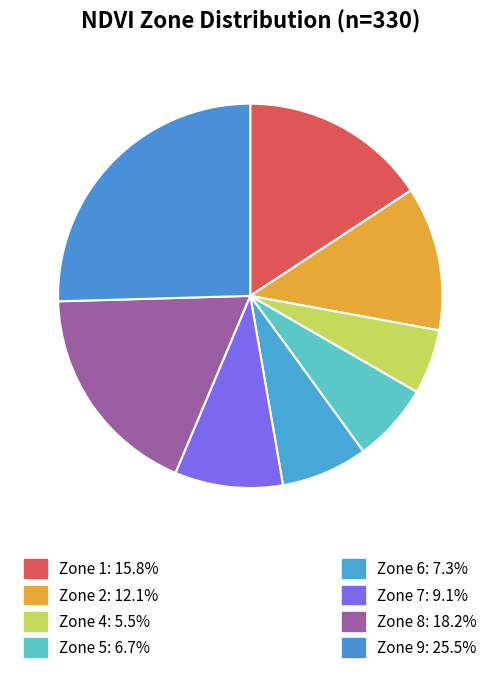

How many segments does this pie chart have?

8